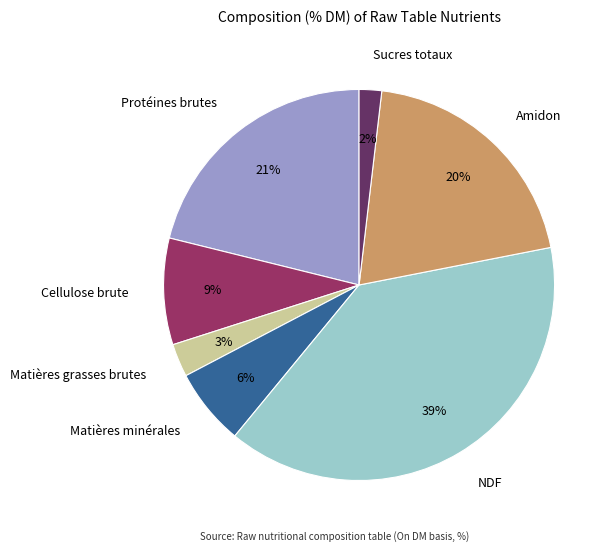

To the nearest percent, what portion does Amidon represent?

20%